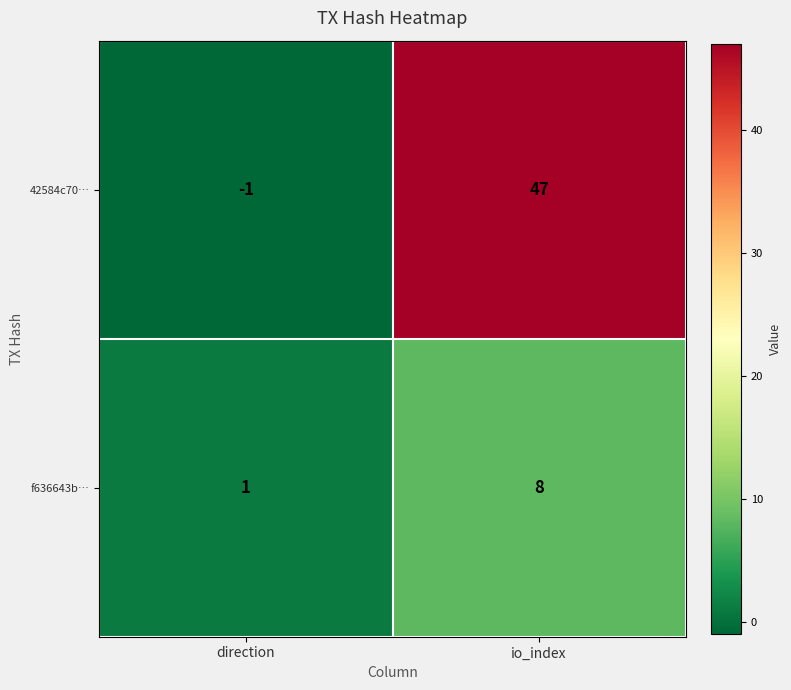

The f636643b… series shows 1 at direction. True or false?

True